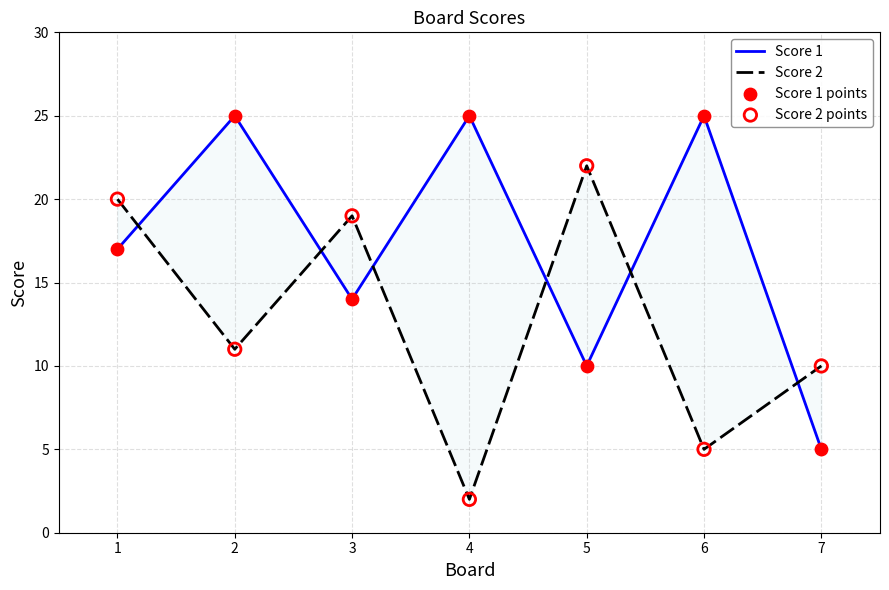

What are all the series names shown in the legend?

Score 1, Score 2, Score 1 points, Score 2 points